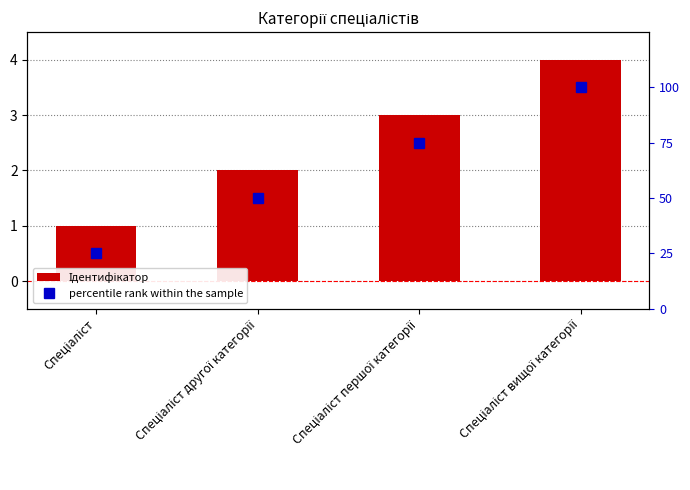

How many categories are shown in the chart?

4